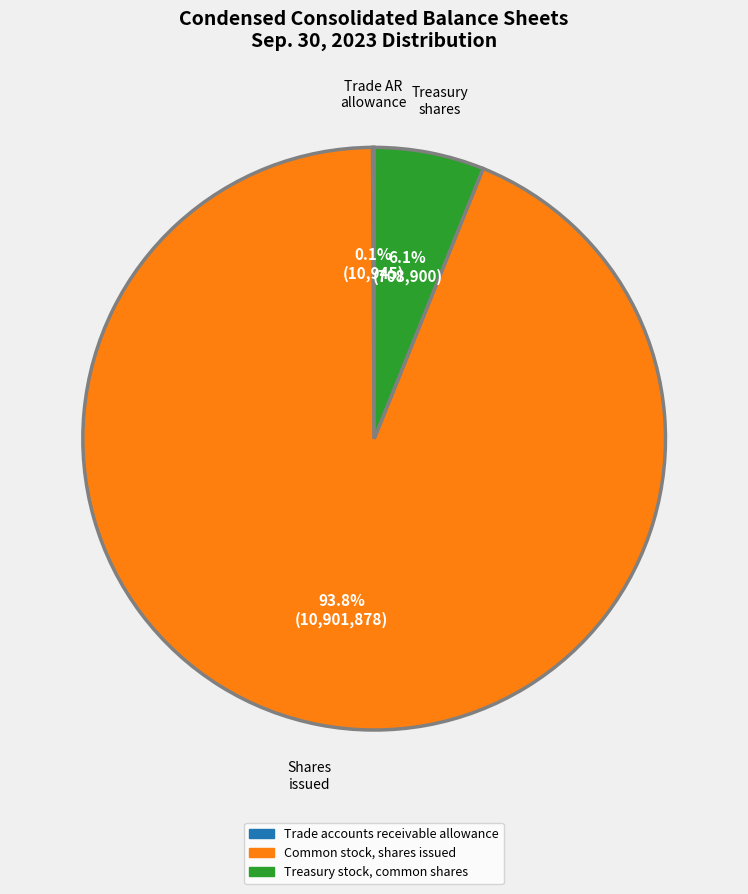

To the nearest percent, what is the difference between the largest and smallest slice percentages?

94%